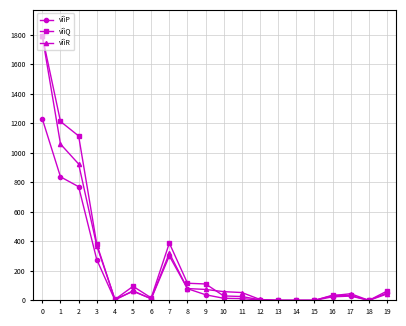

What are all the series names shown in the legend?

vîìP, vîìQ, vîìR